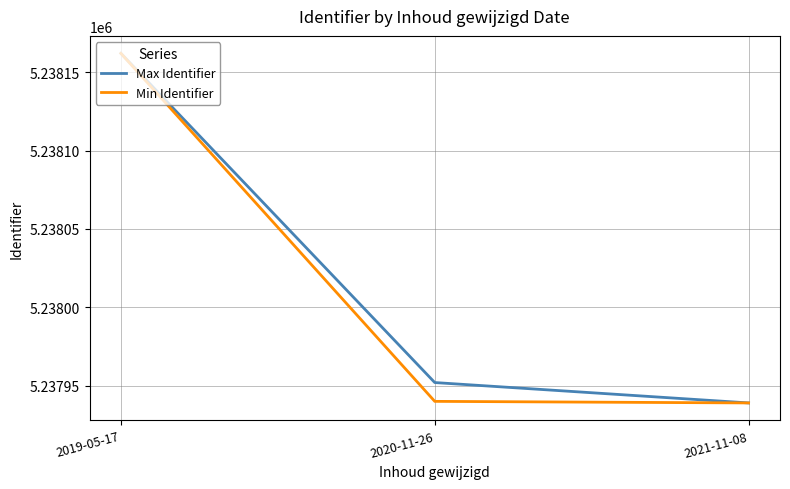

Which series changed the most between 2019-05-17 and 2020-11-26?

Min Identifier